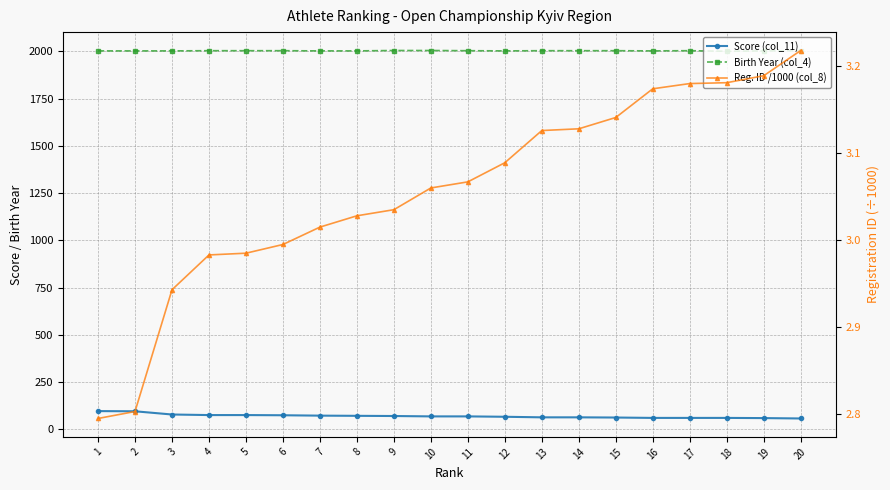

How many values in the Birth Year (col_4) series are below 2003?

9